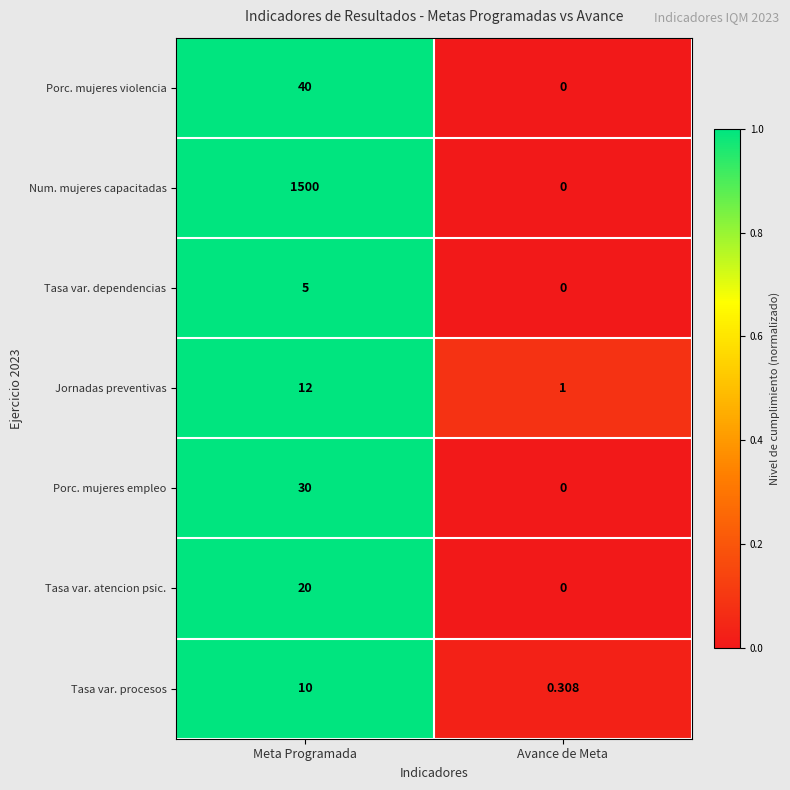

Rank the series by their maximum value, from highest to lowest.

Num. mujeres capacitadas, Porc. mujeres violencia, Porc. mujeres empleo, Tasa var. atencion psic., Jornadas preventivas, Tasa var. procesos, Tasa var. dependencias